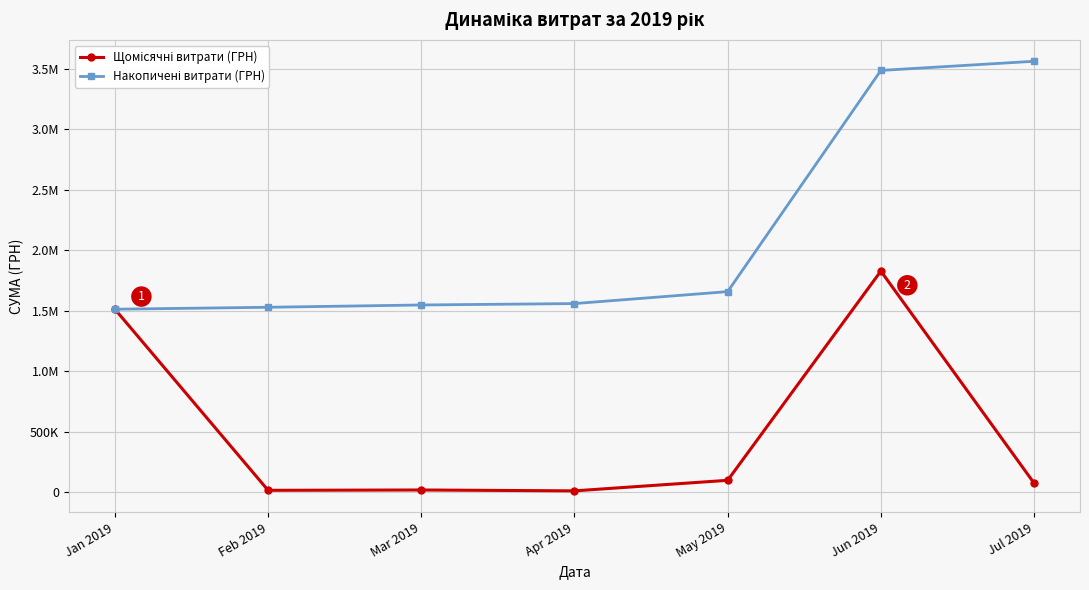

Where is the first local maximum for Щомісячні витрати (ГРН)?

Mar 2019